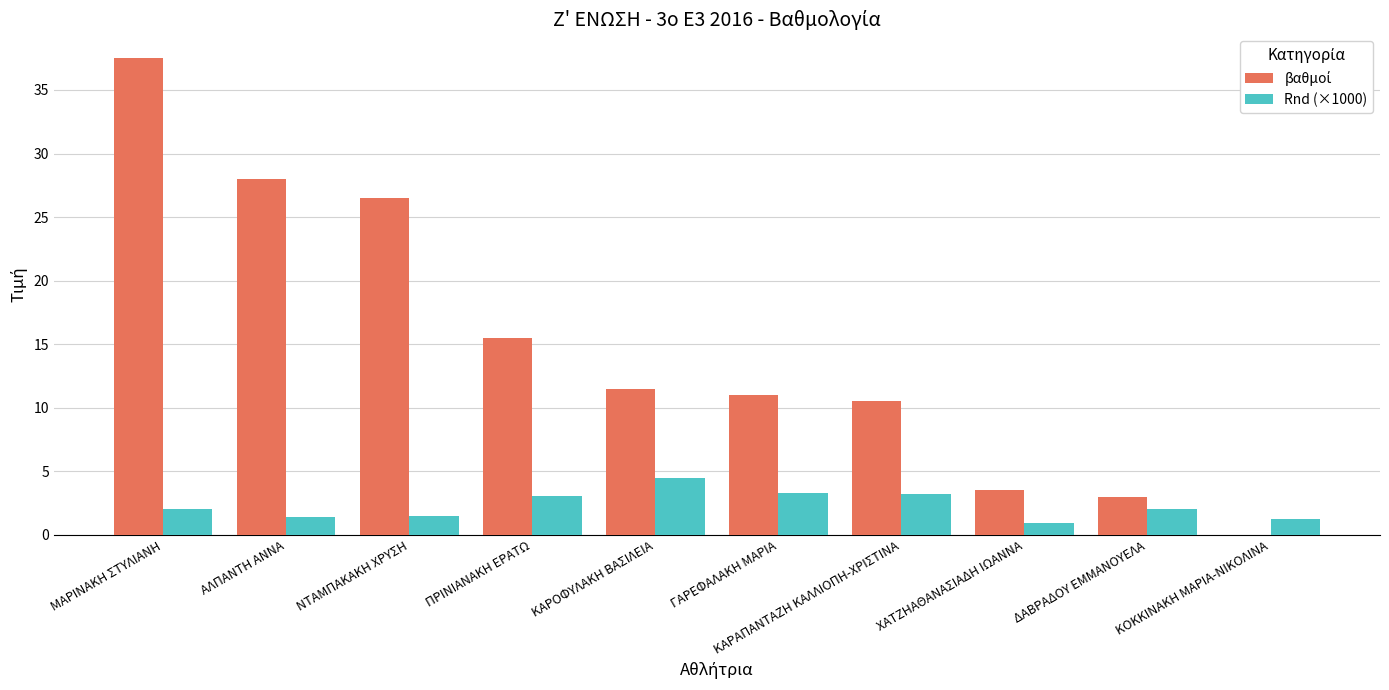

What is the maximum value for Rnd (×1000)?

4.5